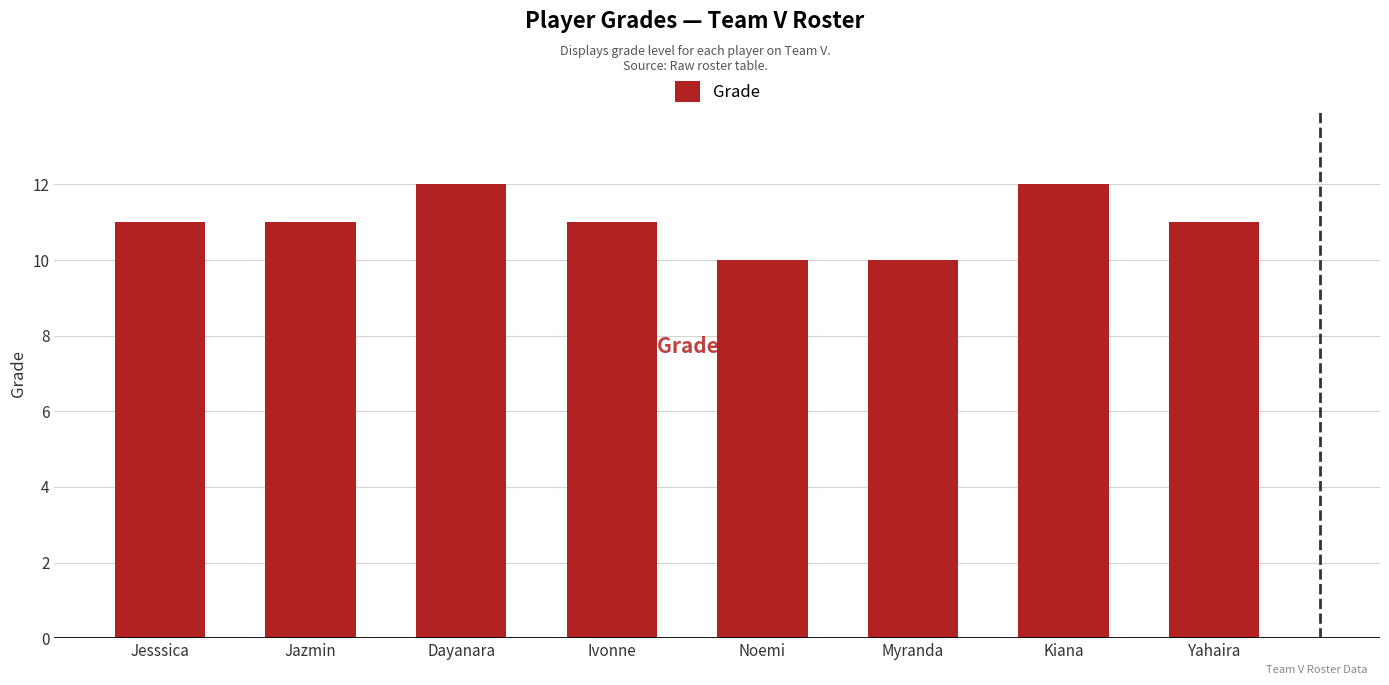

True or false: the data shows 11 at Yahaira.

True